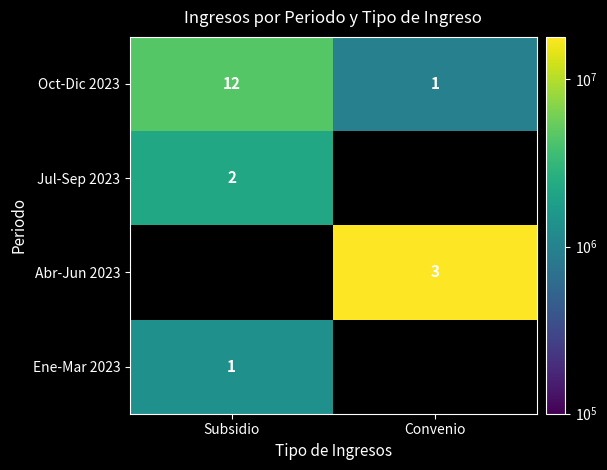

What is the difference between the highest and lowest values at Convenio?

17003931.7